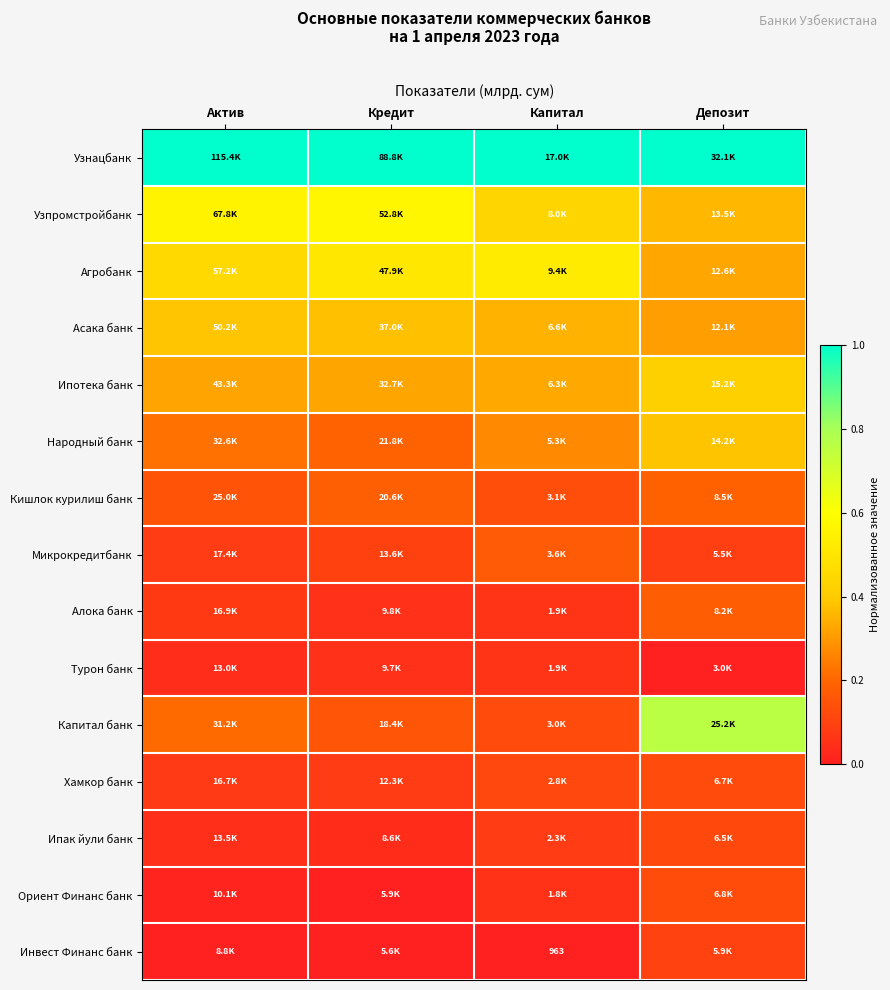

The value of Микрокредитбанк at Кредит is 0.1. True or false?

True